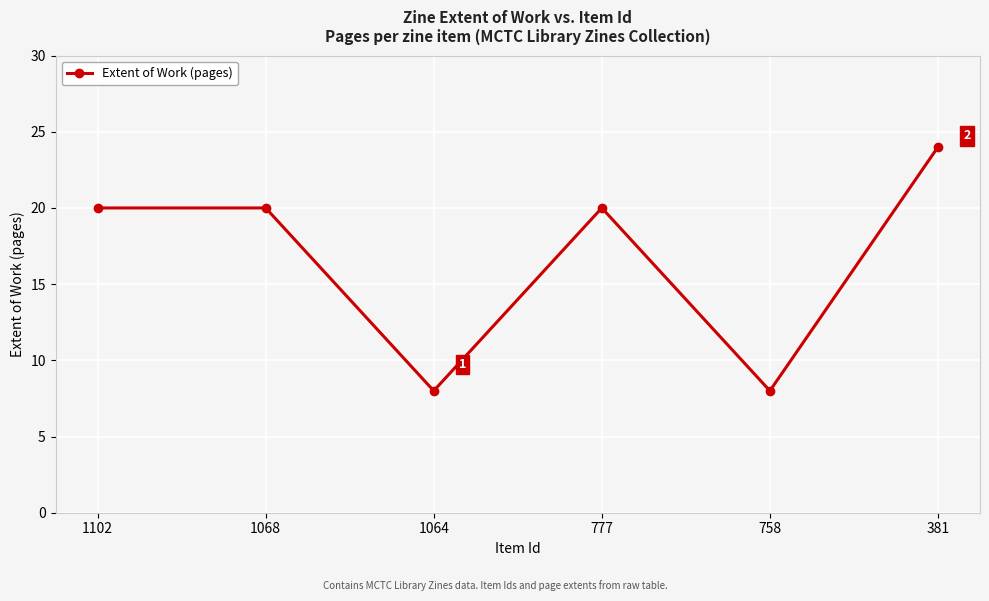

Which has a higher value, 777 or 381?

381